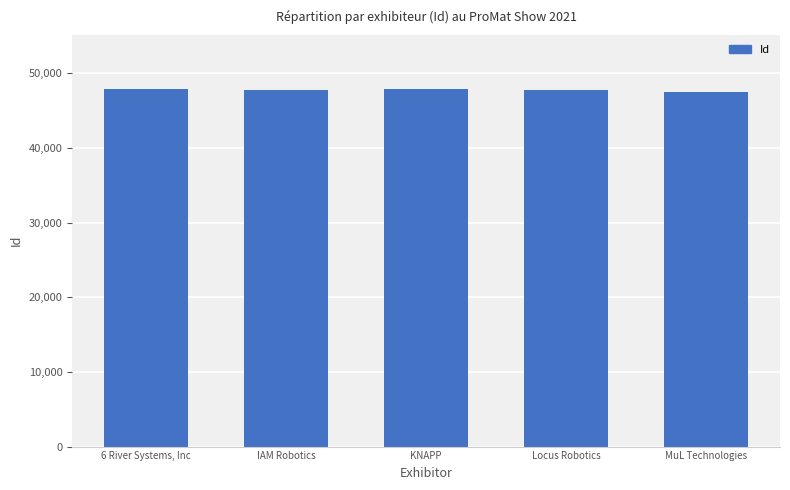

What is the greatest value displayed?

47968